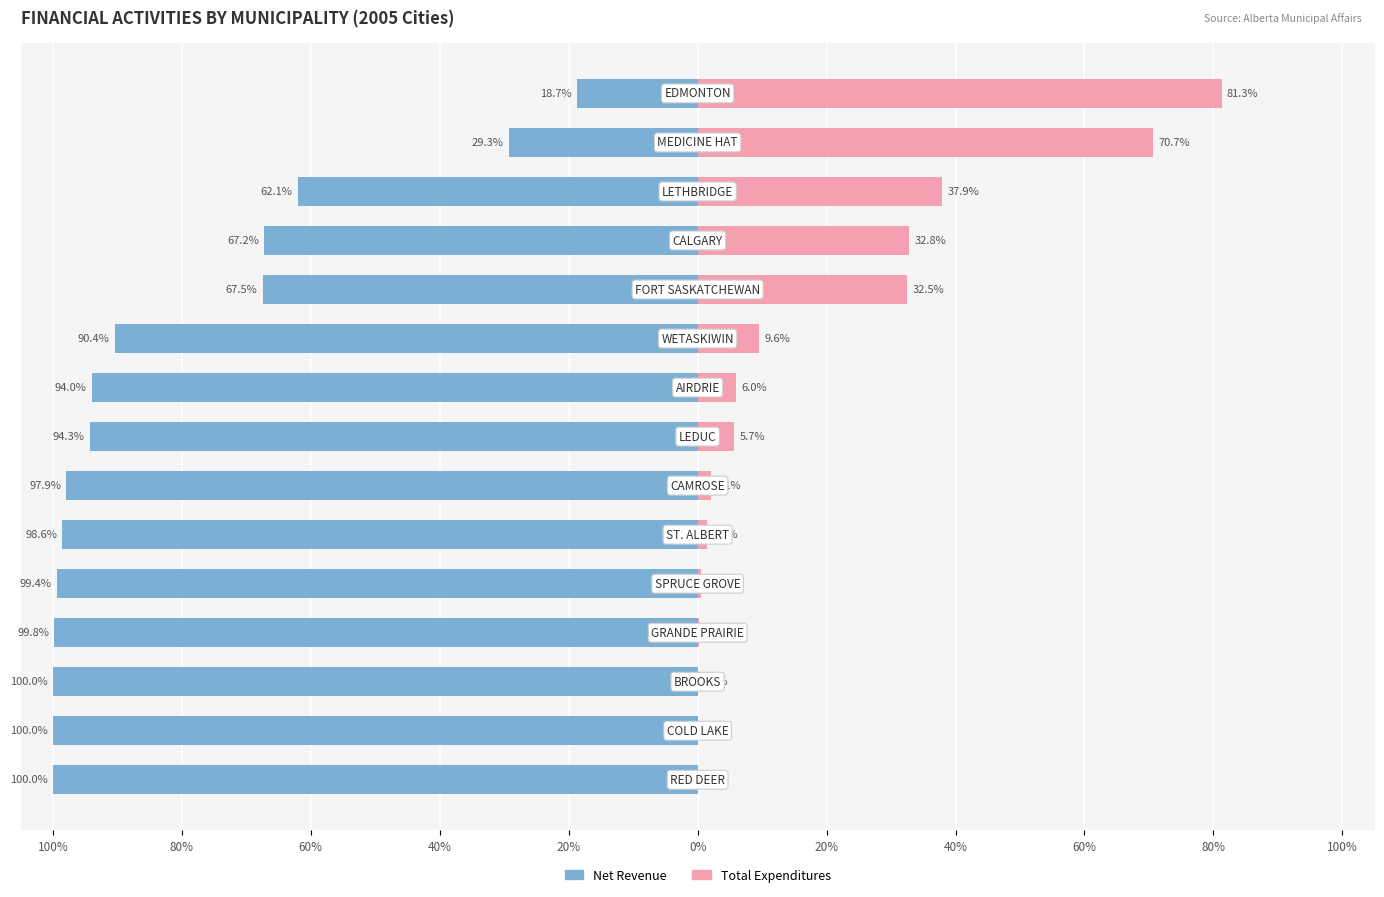

What is the difference between the maximum and minimum values in the Total Expenditures series?

81.3